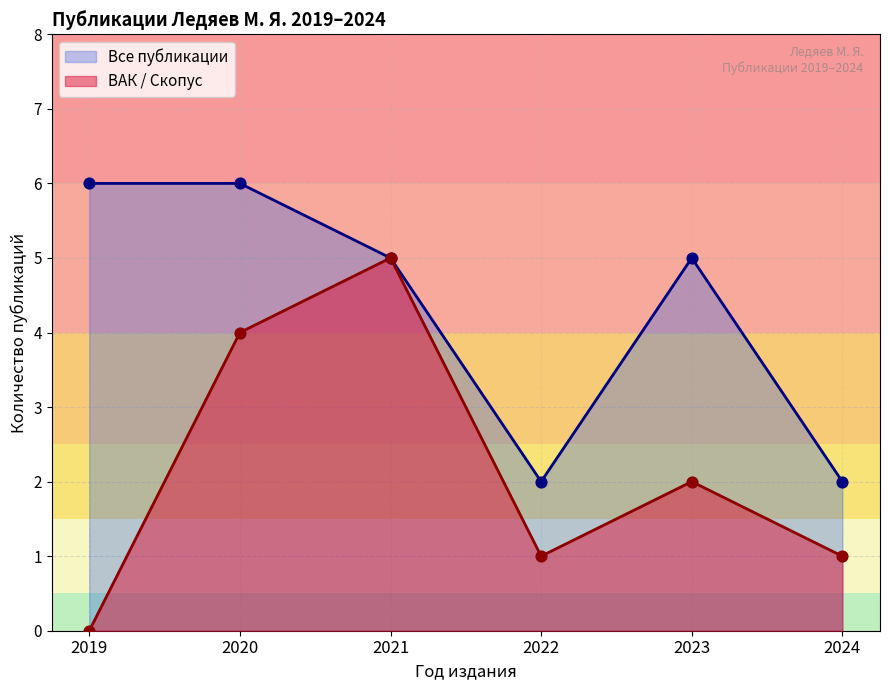

Is the value of ВАК публикации at 2024 greater than the value of Все публикации at 2022?

No